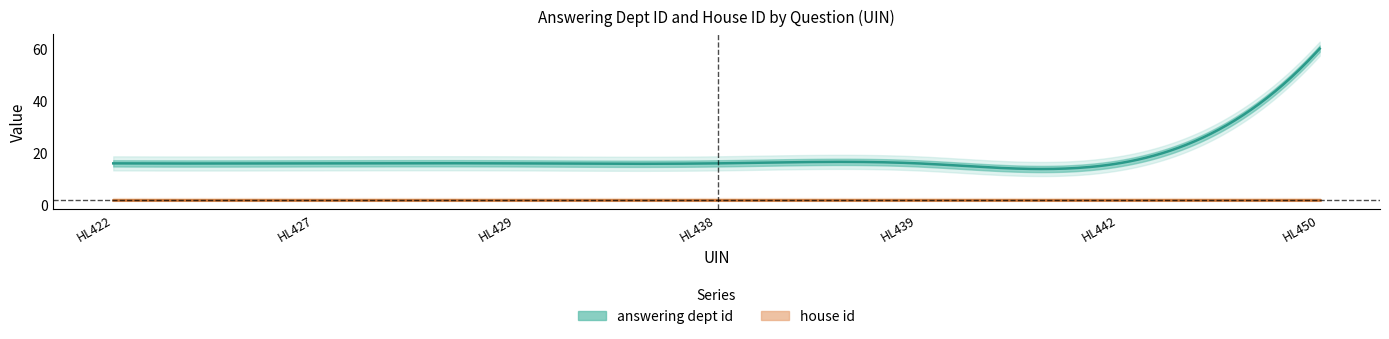

Which category has the highest value in the house id series?

HL422